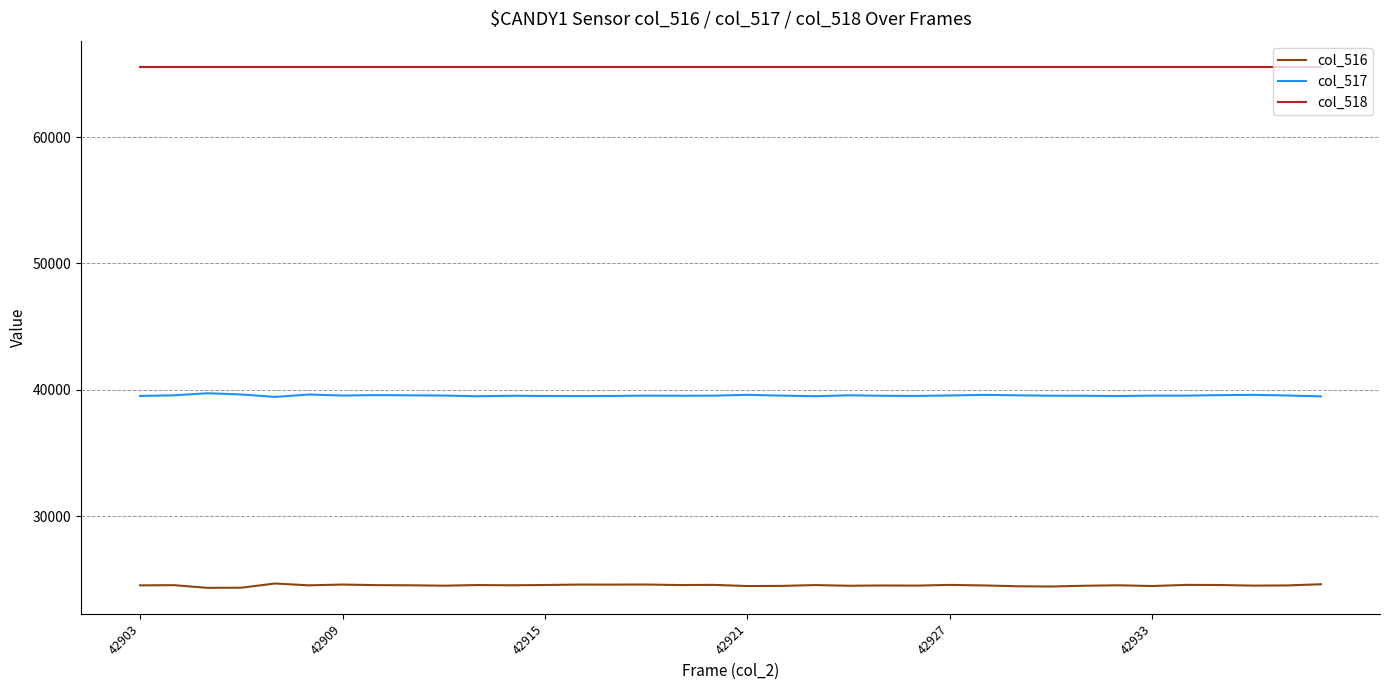

What is the highest value of the col_516 series?

24671